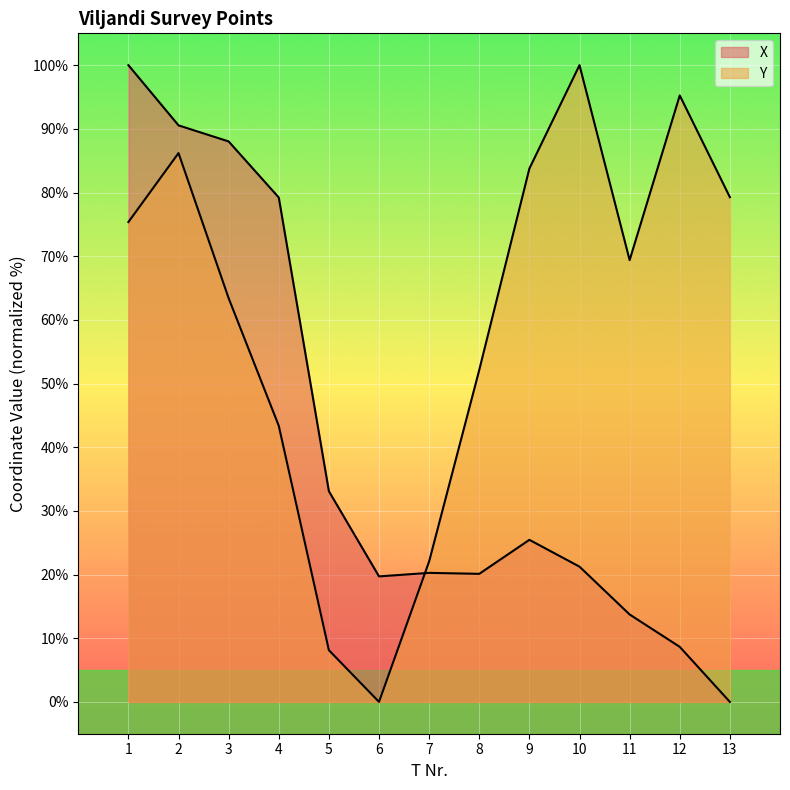

What value does the X series have at 9?

25.5